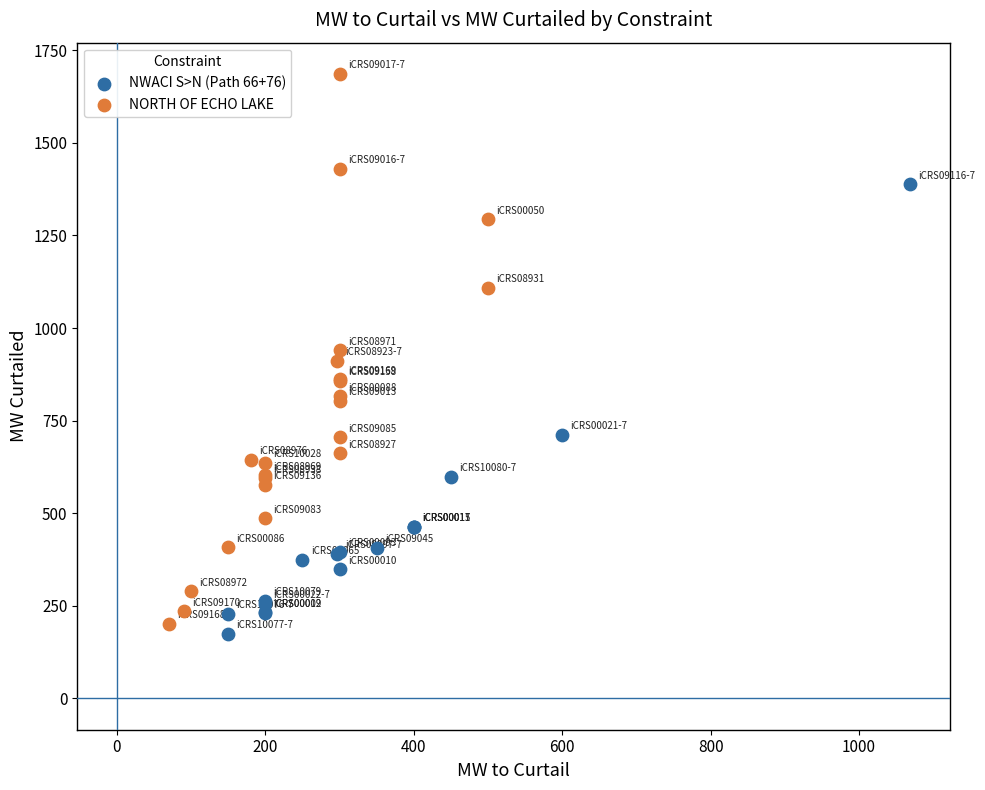

Which series reaches the maximum Y coordinate?

NORTH OF ECHO LAKE